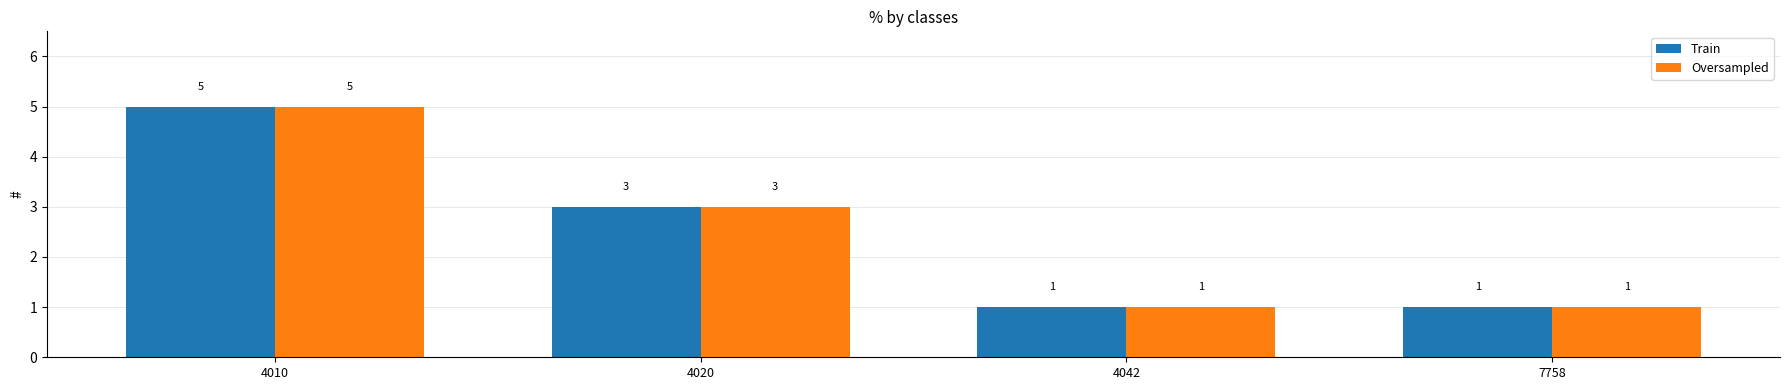

Where is Oversampled nearest to the value 3?

4020